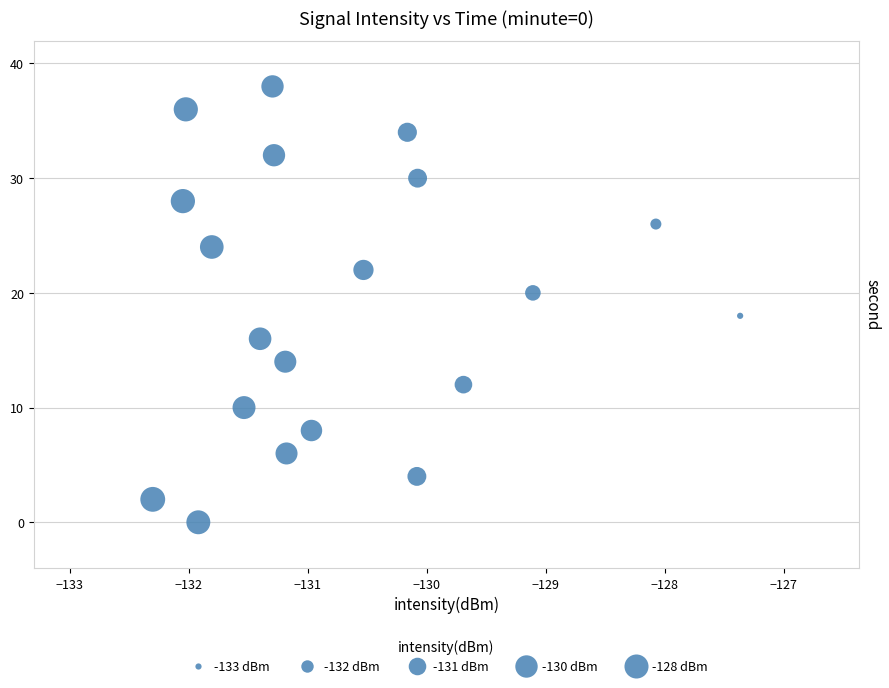

What is the range of Y values (max minus min)?

38